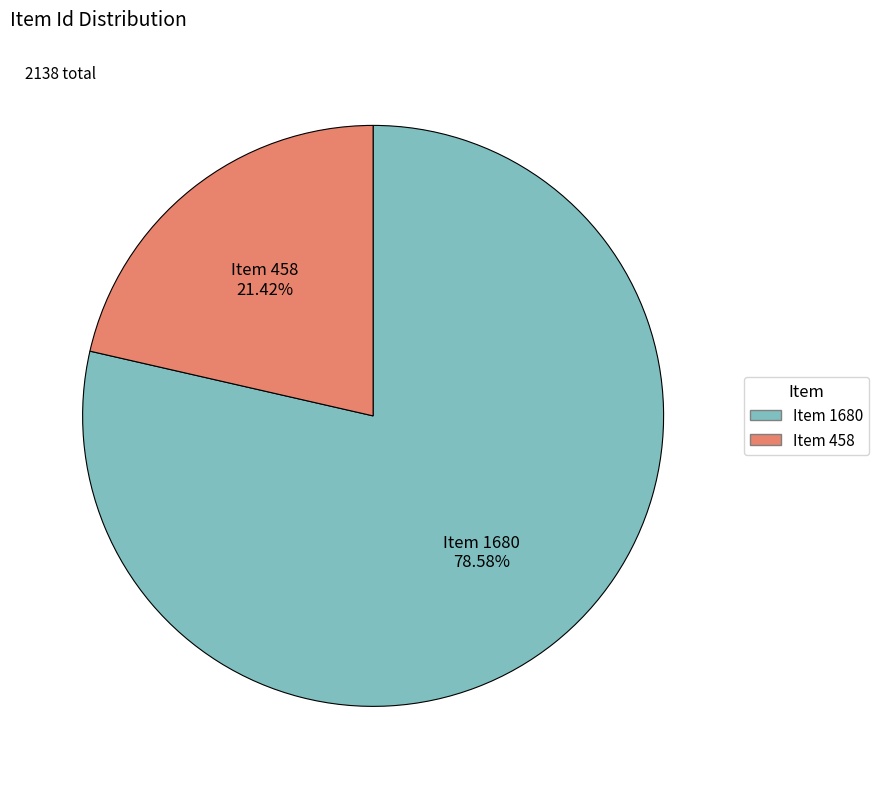

Combined, what portion of the pie is Item 458 and Item 1680?

100.0%